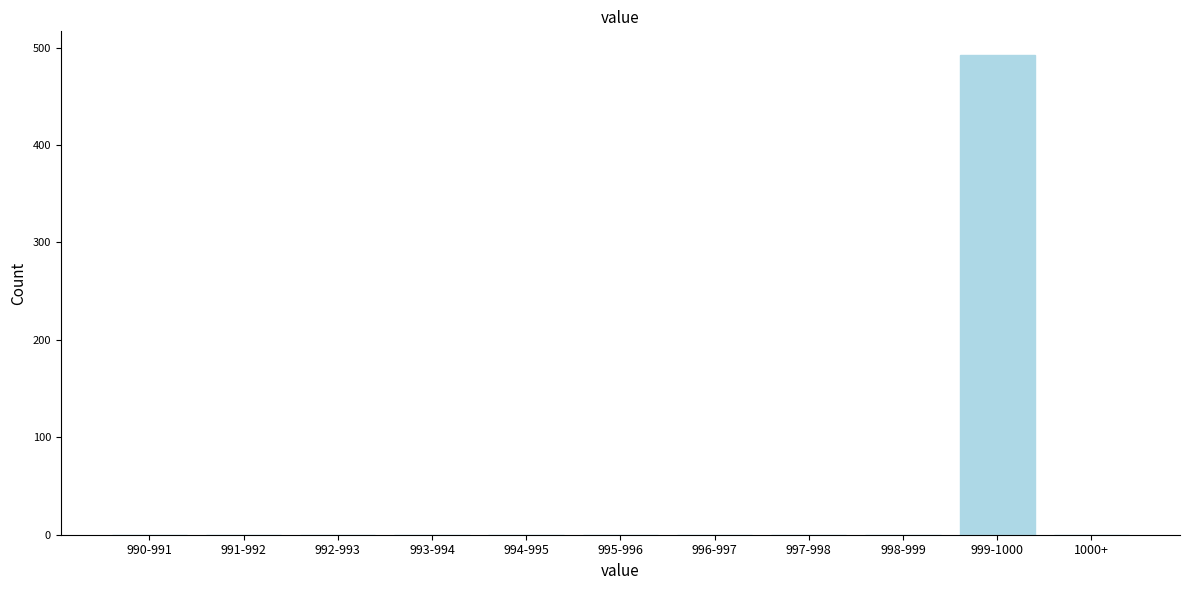

Reading left to right, transcribe all the data shown in this chart.

990-991=0	991-992=0	992-993=0	993-994=0	994-995=0	995-996=0	996-997=0	997-998=0	998-999=0	999-1000=492	1000+=0